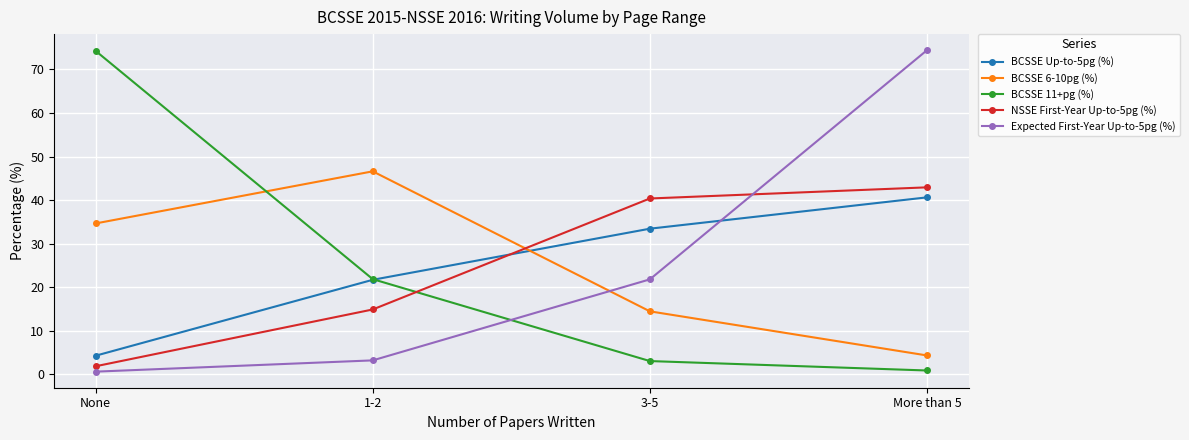

What is the difference between the NSSE First-Year Up-to-5pg (%) values at 3-5 and 1-2?

25.5